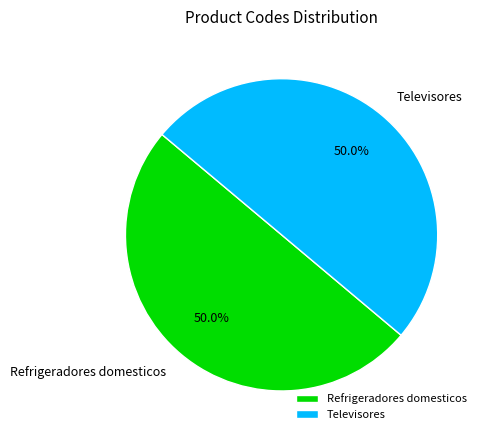

How much of the chart is everything except Televisores?

50.0%